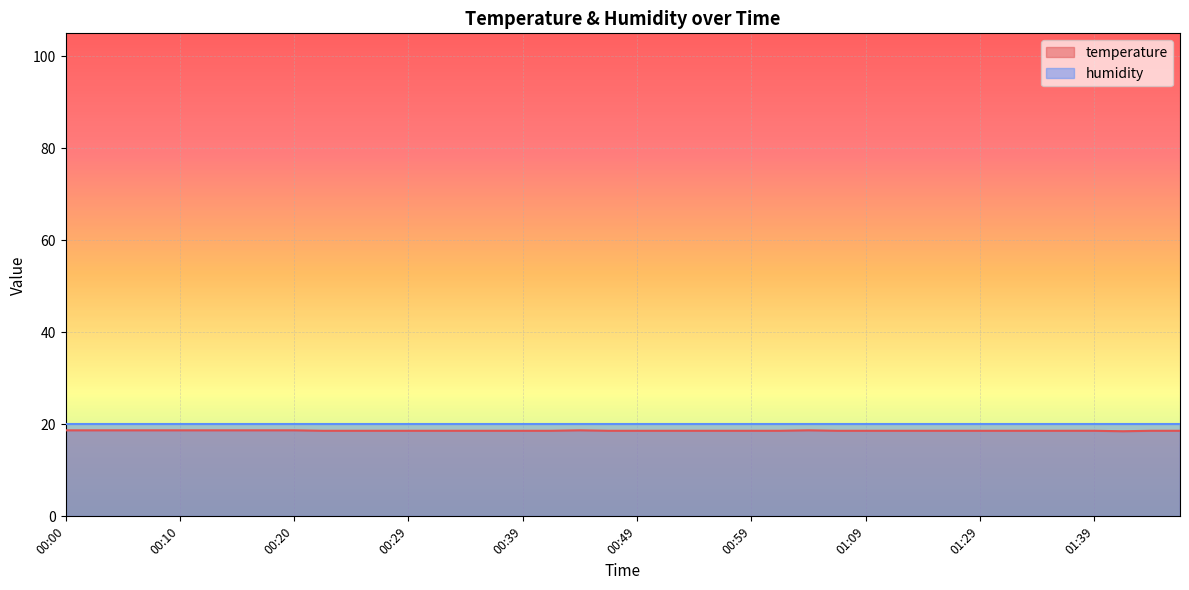

Rank the categories by value from lowest to highest.

01:41, 00:22, 00:24, 00:27, 00:29, 00:32, 00:34, 00:37, 00:39, 00:42, 00:47, 00:49, 00:52, 00:54, 00:57, 00:59, 01:02, 01:07, 01:09, 01:15, 01:20, 01:23, 01:29, 01:31, 01:34, 01:36, 01:39, 01:44, 01:46, 00:00, 00:03, 00:05, 00:07, 00:10, 00:12, 00:15, 00:17, 00:20, 00:44, 01:04